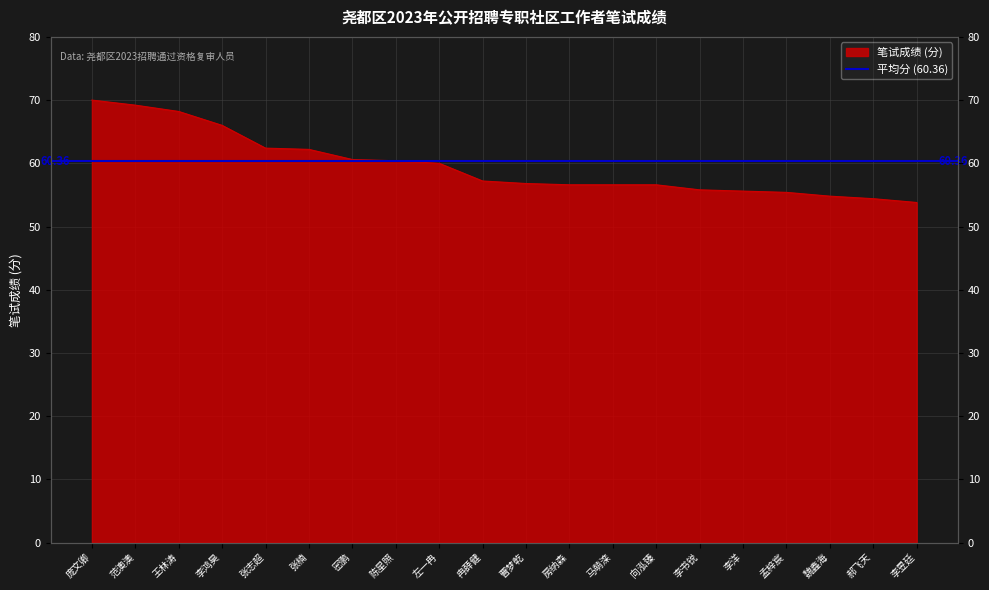

Reading right to left, transcribe all the data shown in this chart.

李昱廷=53.8	郝飞天=54.4	魏鑫海=54.8	孟梓宸=55.4	李洋=55.6	李书锐=55.8	向泓臻=56.6	马萌滦=56.6	房纳森=56.6	曹梦乾=56.8	冉薛健=57.2	左一冉=60.0	陈星照=60.4	密鹏=60.6	张楠=62.2	张志超=62.4	李鸿昊=66.0	王林涛=68.2	范澳澳=69.2	庞文卿=70.0